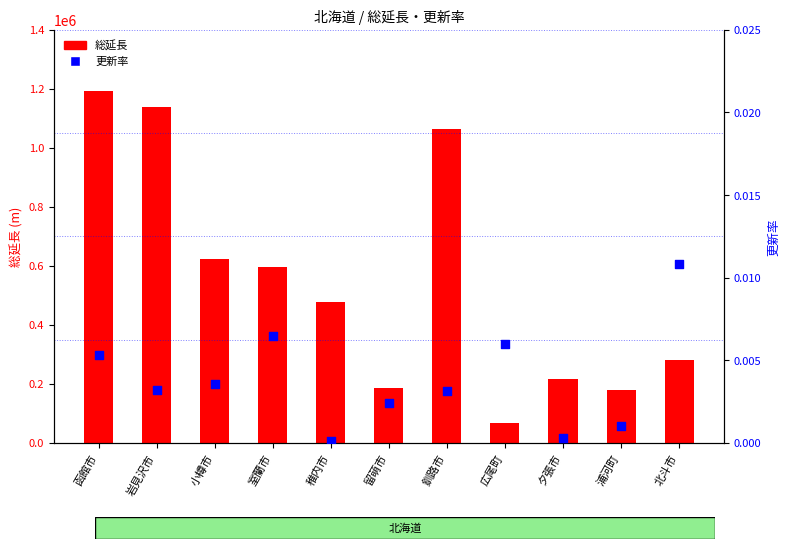

What is the total value across all series at 浦河町?

179232.0